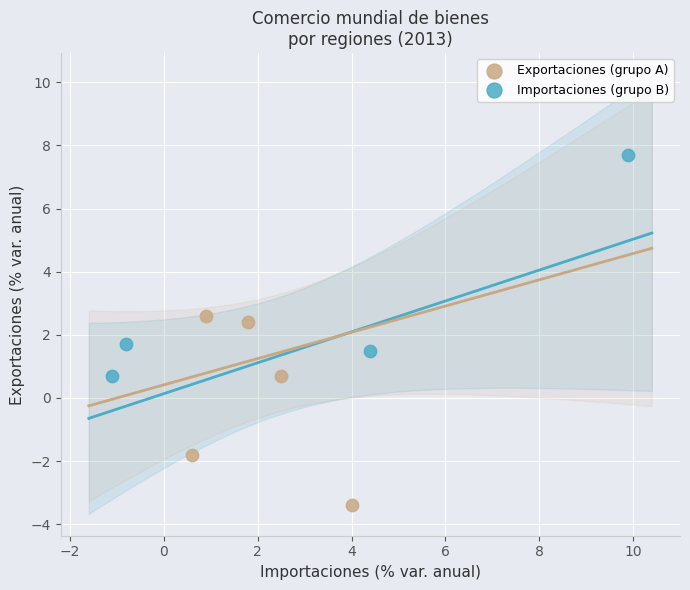

Which series reaches the minimum Y coordinate?

Exportaciones (grupo A)